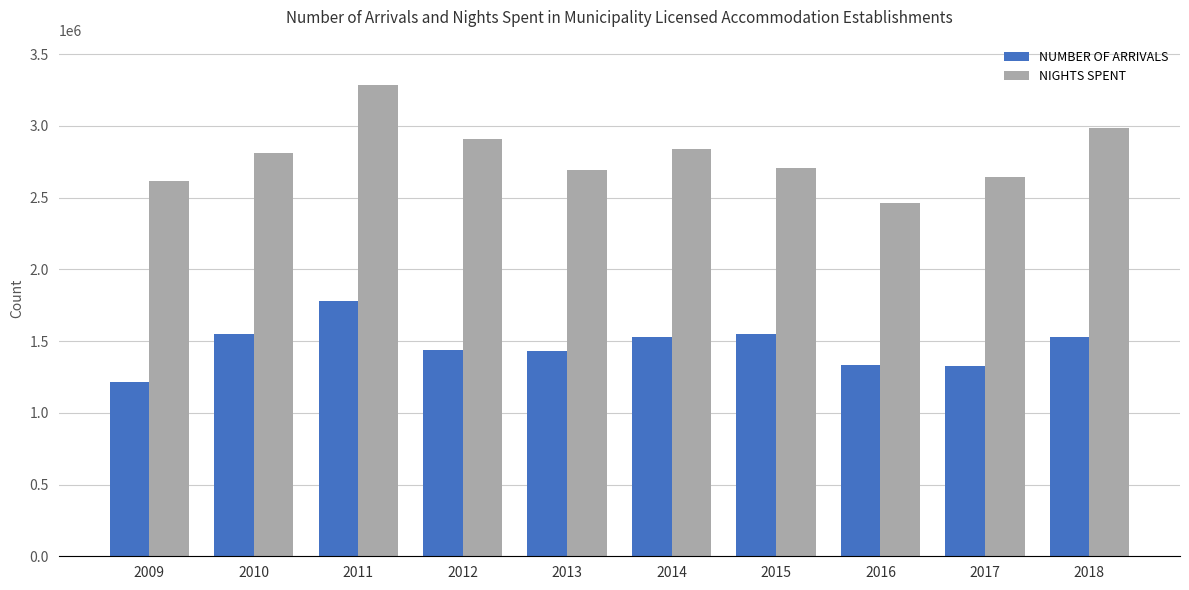

How many data points does each series have?

10